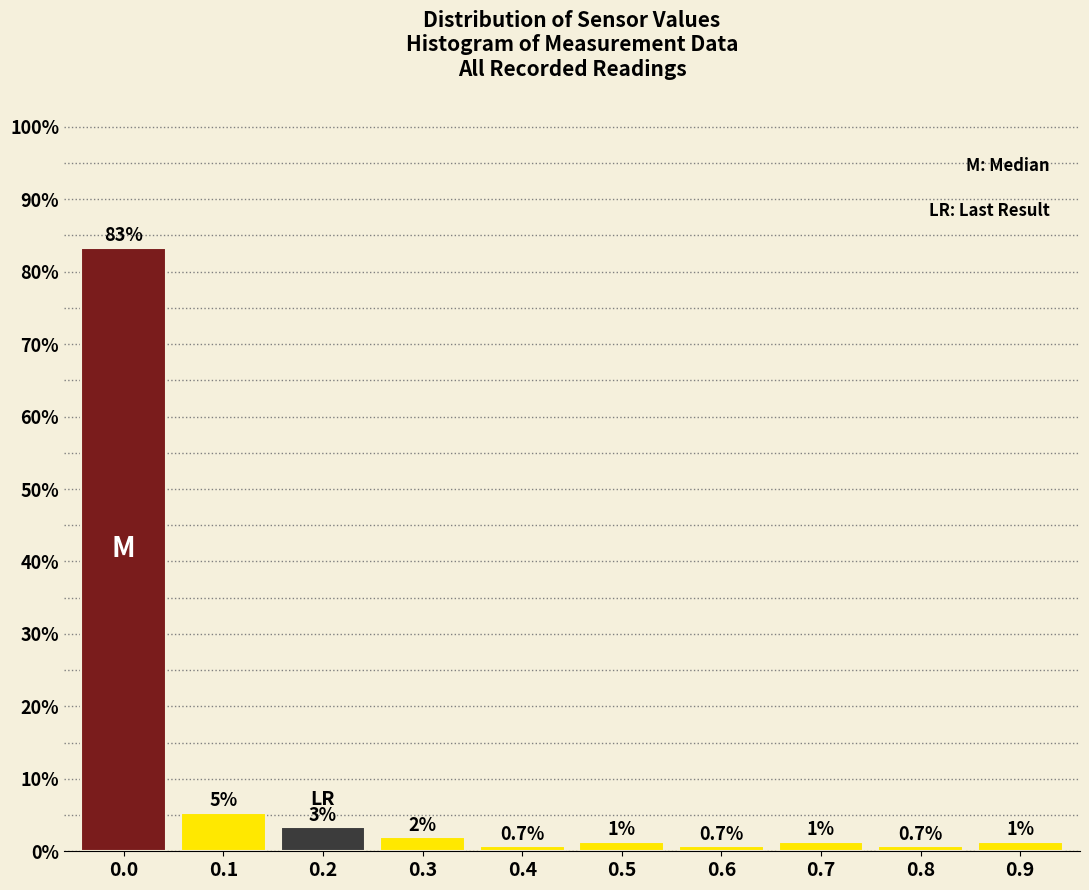

What is the difference between the values at 0.5 and 0.0?

82.0